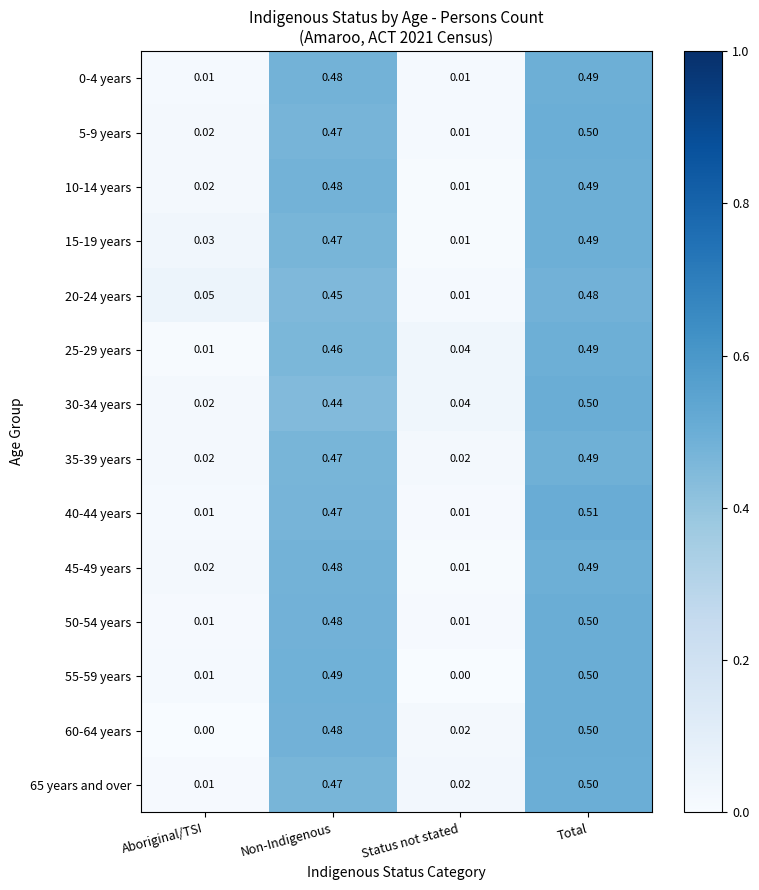

At which label does 35-39 years reach its peak?

Total